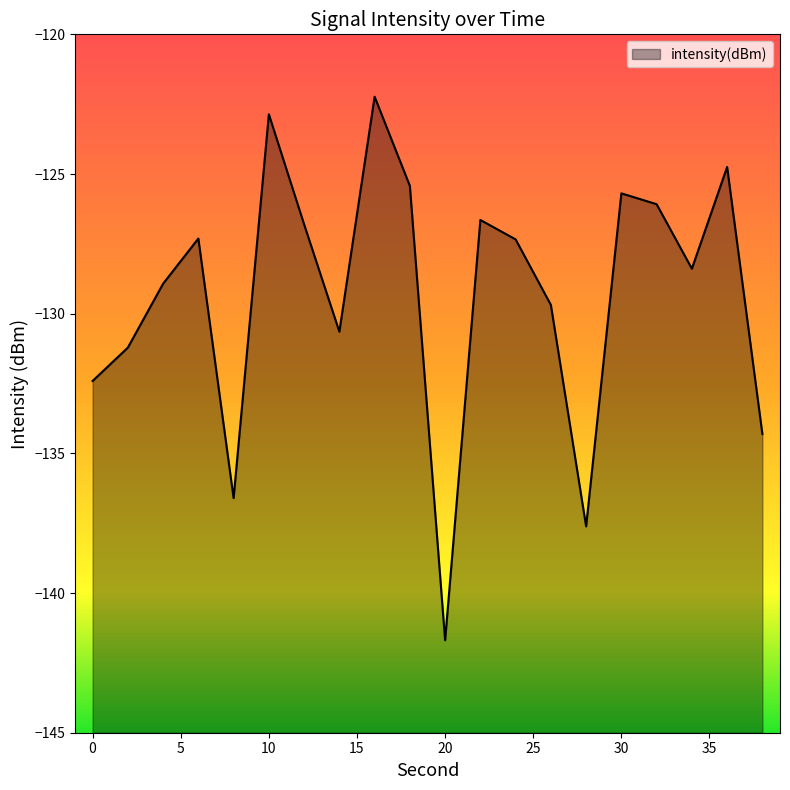

What is the average value?

-129.3